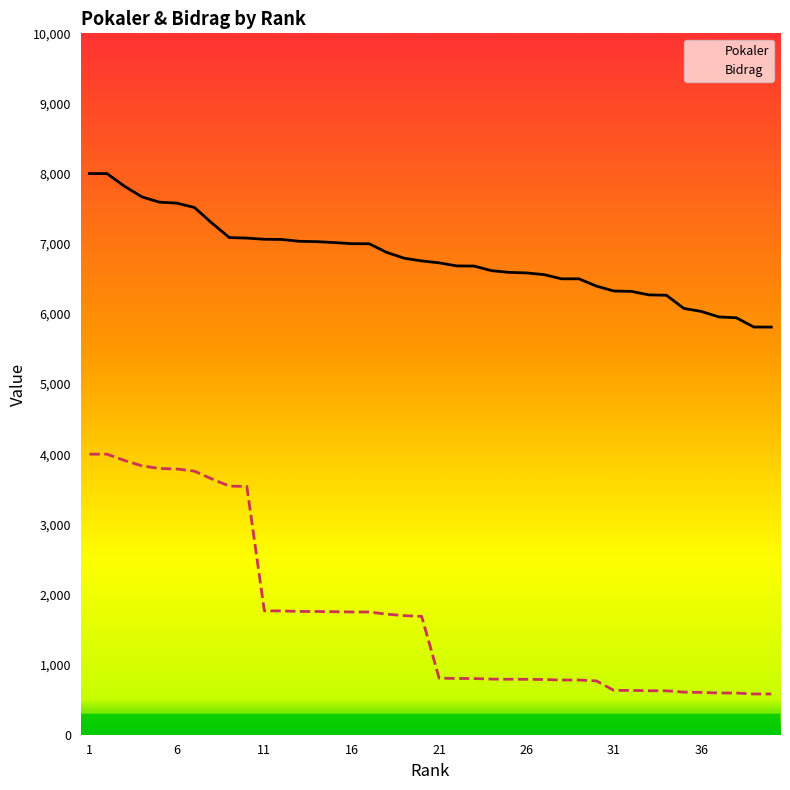

Which series has the widest spread of values?

Bidrag